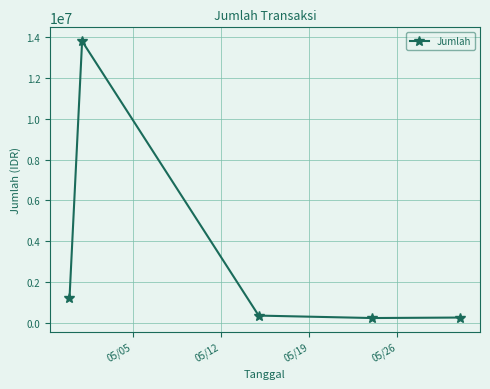

What is the greatest value displayed?

13800000